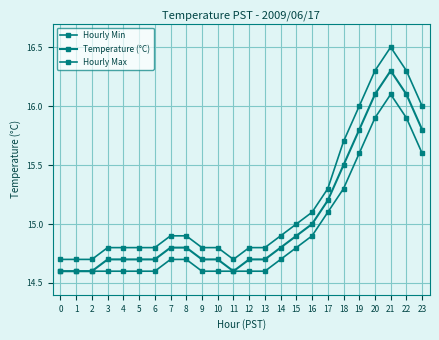

Is this an area chart (filled region under the line)?

No